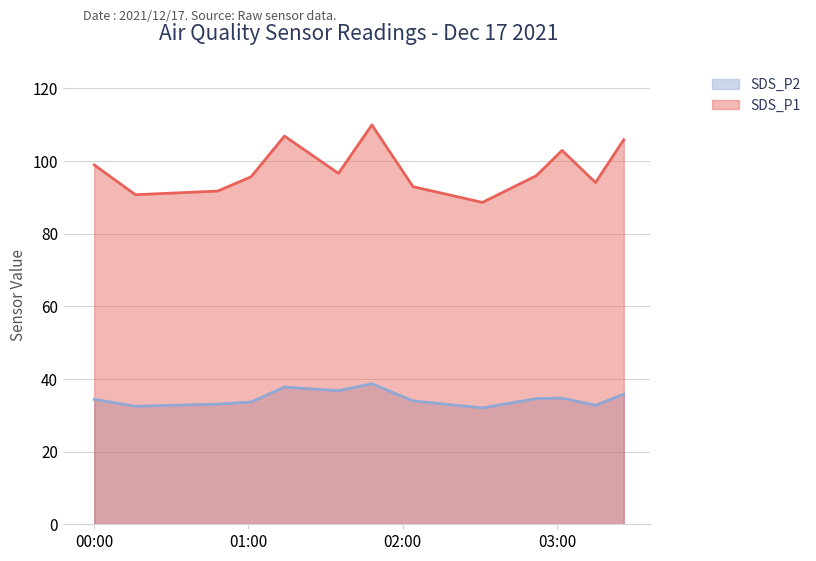

The value of SDS_P2 at 2021/12/17 01:01 is 33.7. True or false?

True